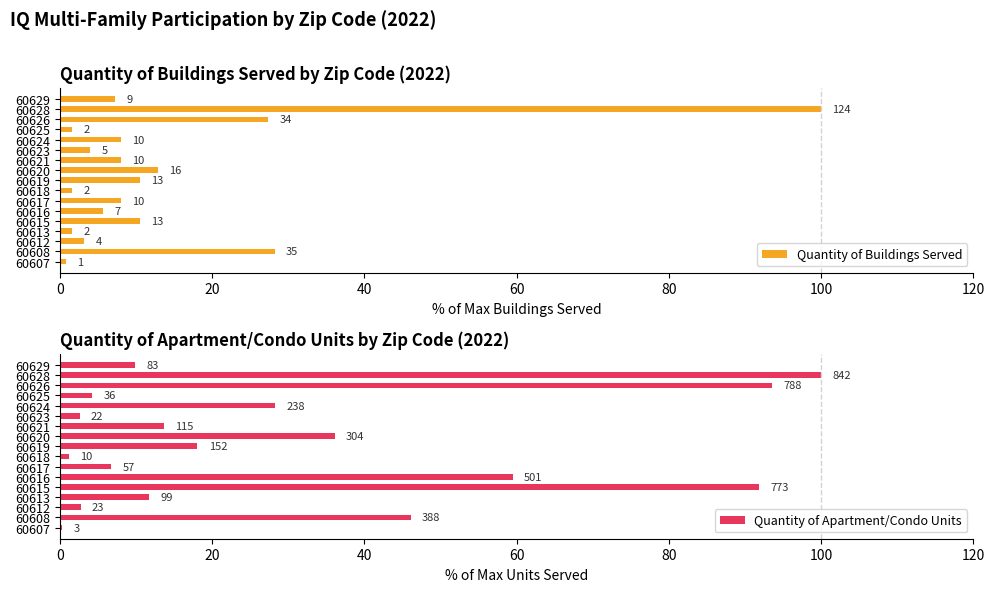

Does the chart contain any negative values?

No